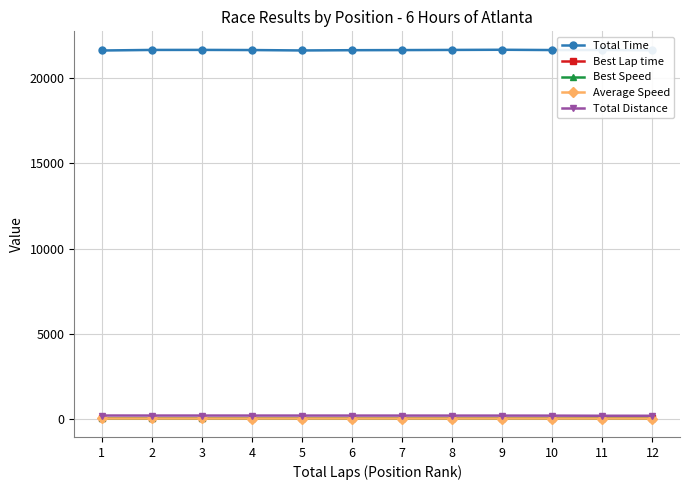

Which series has the widest spread of values?

Total Time